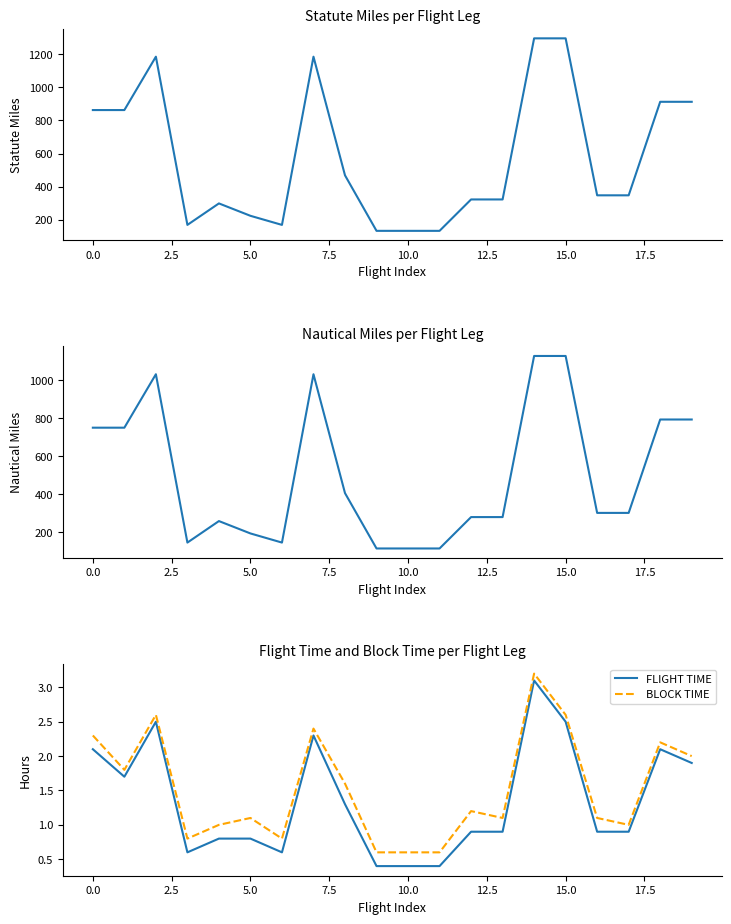

What is the difference between the maximum and second lowest values in the NAUTICAL MILES series?

1012.0